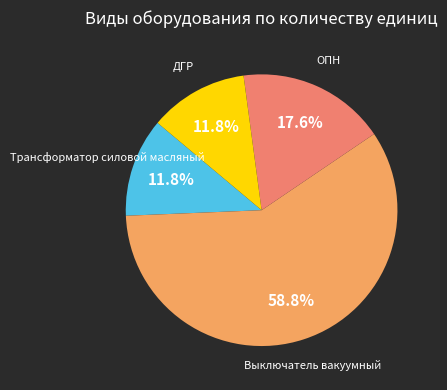

How many segments does this pie chart have?

4